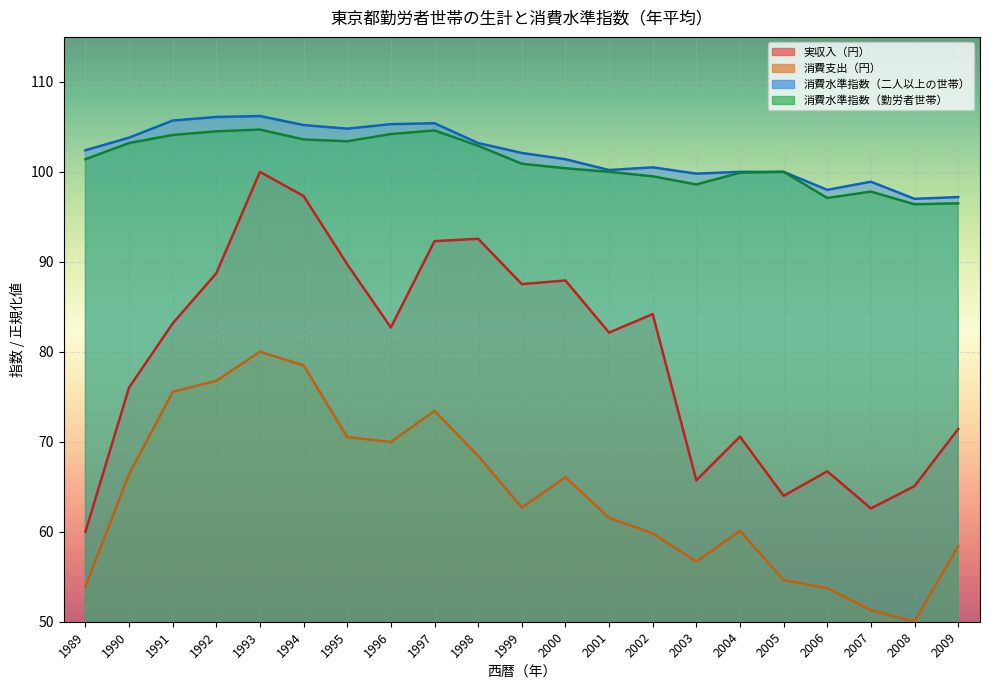

True or false: 消費水準指数（二人以上の世帯） and 実収入（円） cross at least once.

False